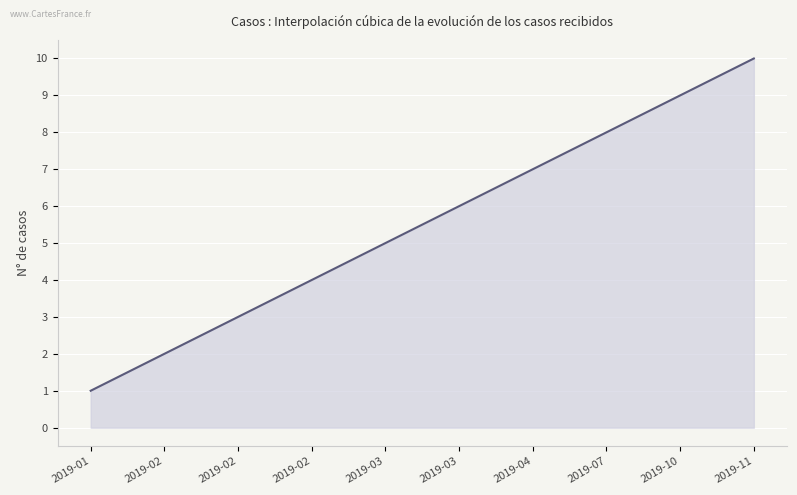

What is the difference between the maximum and minimum values?

9.0